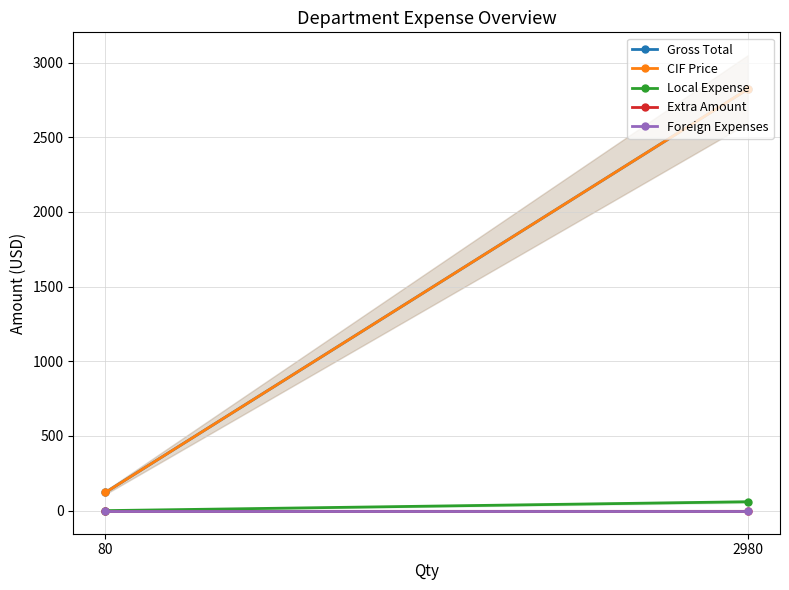

Where is Extra Amount nearest to the value 0?

2980